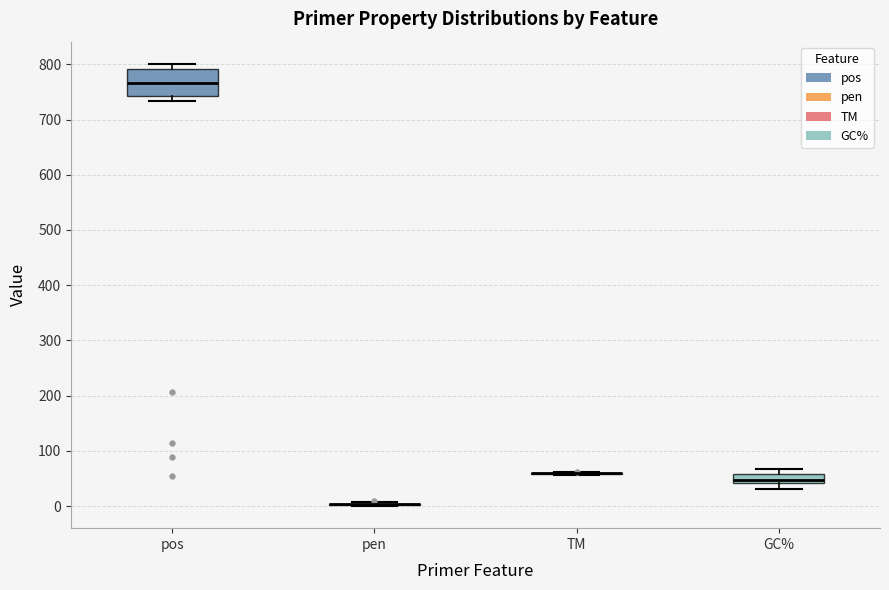

Reading left to right, transcribe this box plot: for each box, give where its median line is, the range the box spans, and where its two whiskers end, as read against the y-axis. The values are not printed on the chart, so give them approximately, as read against the axis.

pos: median 770, box 740 to 790, whiskers 730 to 800
pen: box collapsed to a line at 0, whiskers 0 to 10
TM: box collapsed to a line at 60, whiskers 60 to 60
GC%: median 50, box 40 to 60, whiskers 30 to 70